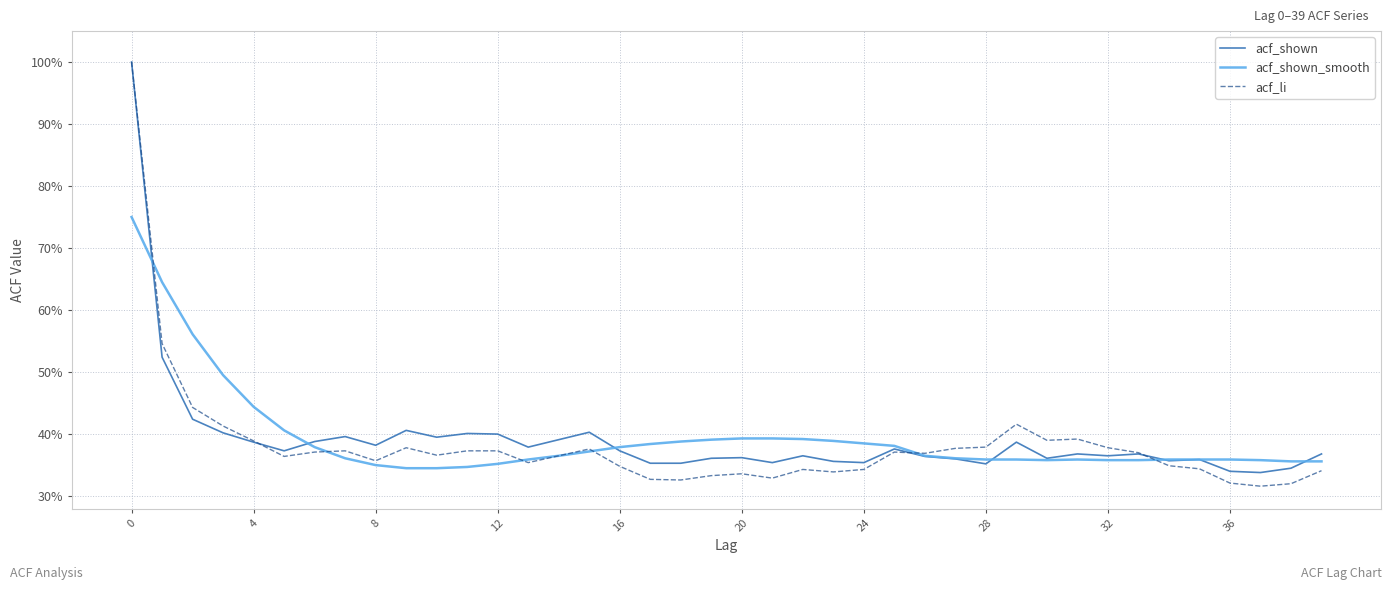

What are all the series names shown in the legend?

acf_shown, acf_shown_smooth, acf_li